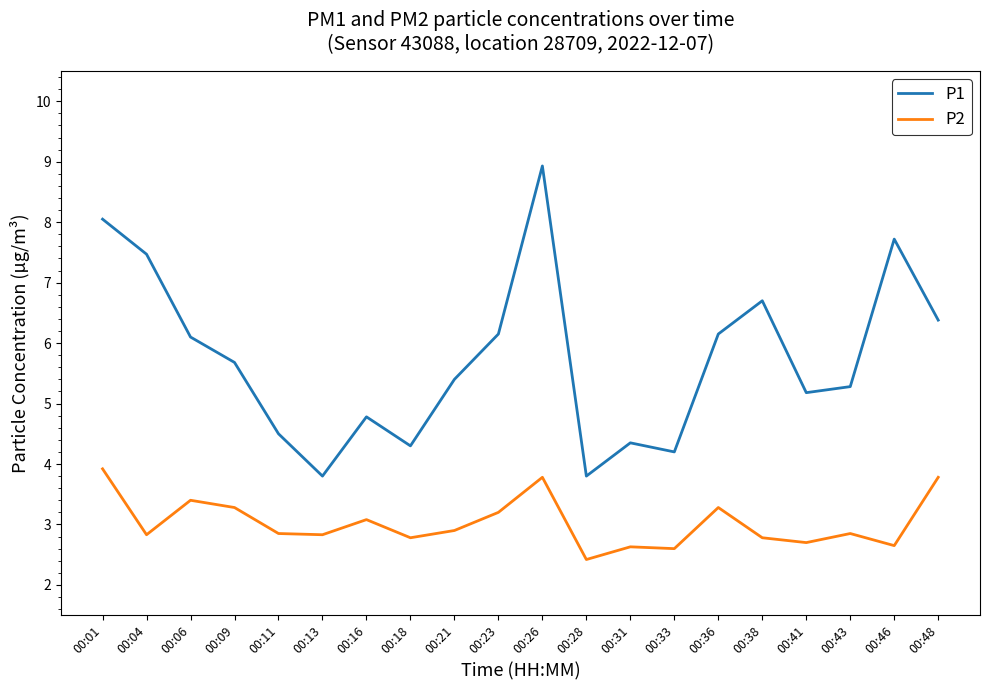

What is the minimum value shown in the chart?

2.4